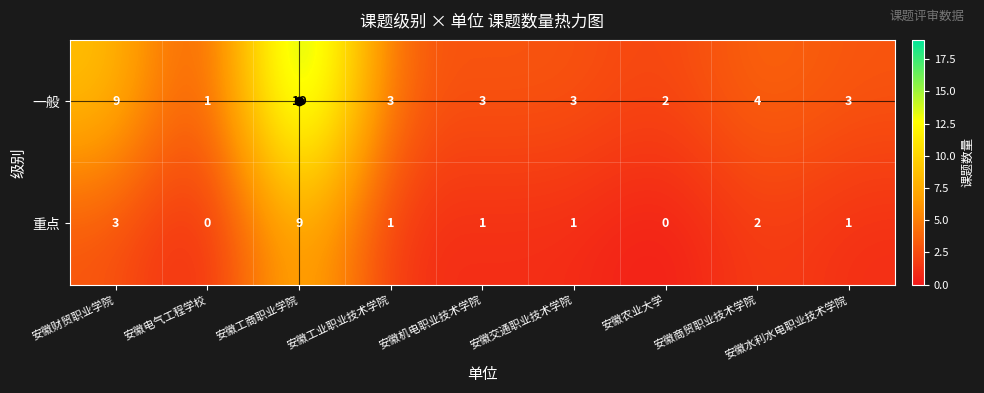

How many data points in 一般 are less than 3?

2